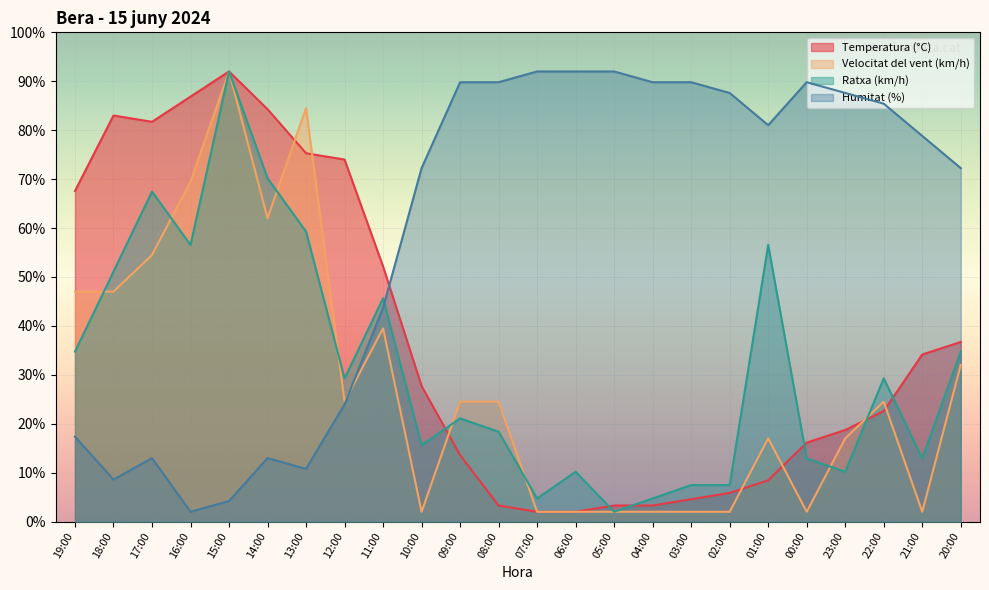

Does the chart display data point markers on the line(s)?

No